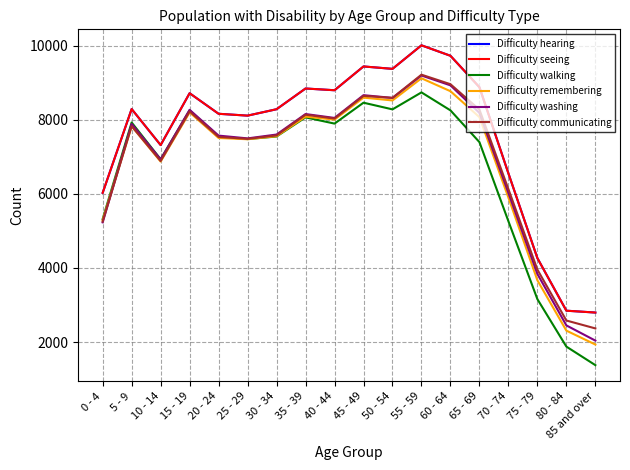

The Difficulty remembering series shows 7556 at 30 - 34. True or false?

True